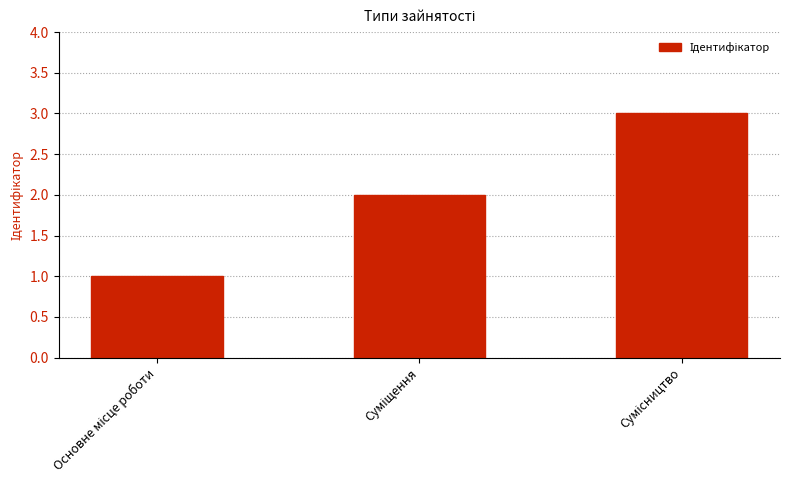

What is the sum of all values?

6